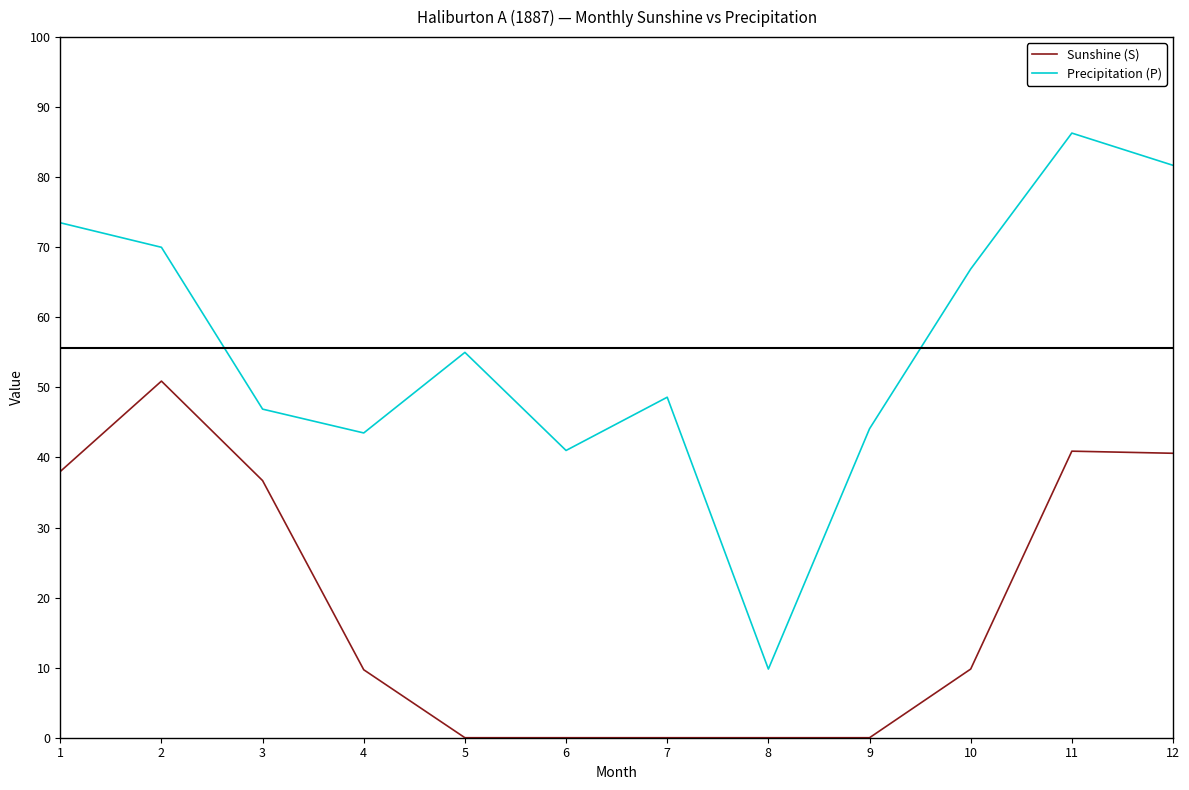

Is the value of Precipitation (P) at 5 greater than the value of Sunshine (S) at 11?

Yes